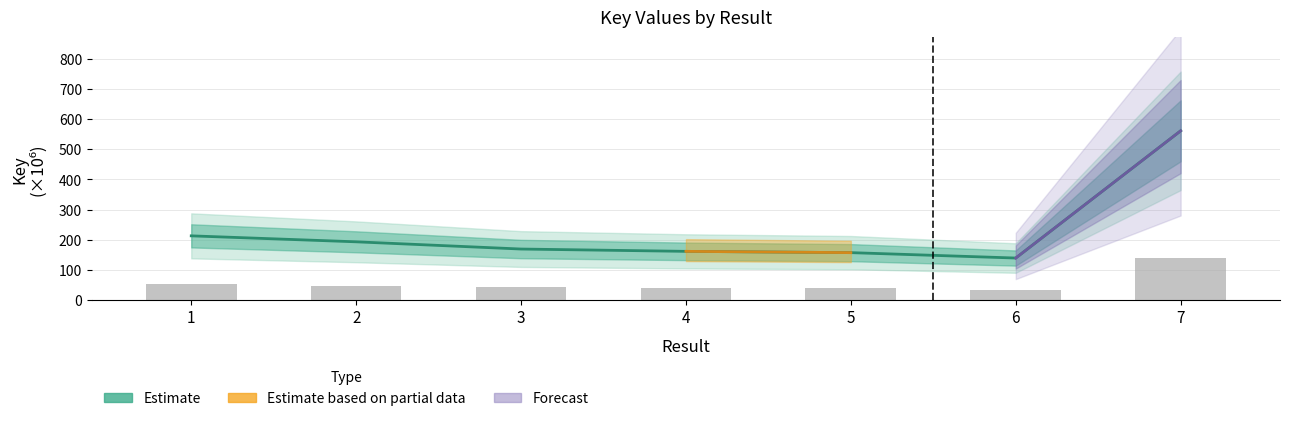

What is the value of the 6th bar from the left?

139.6